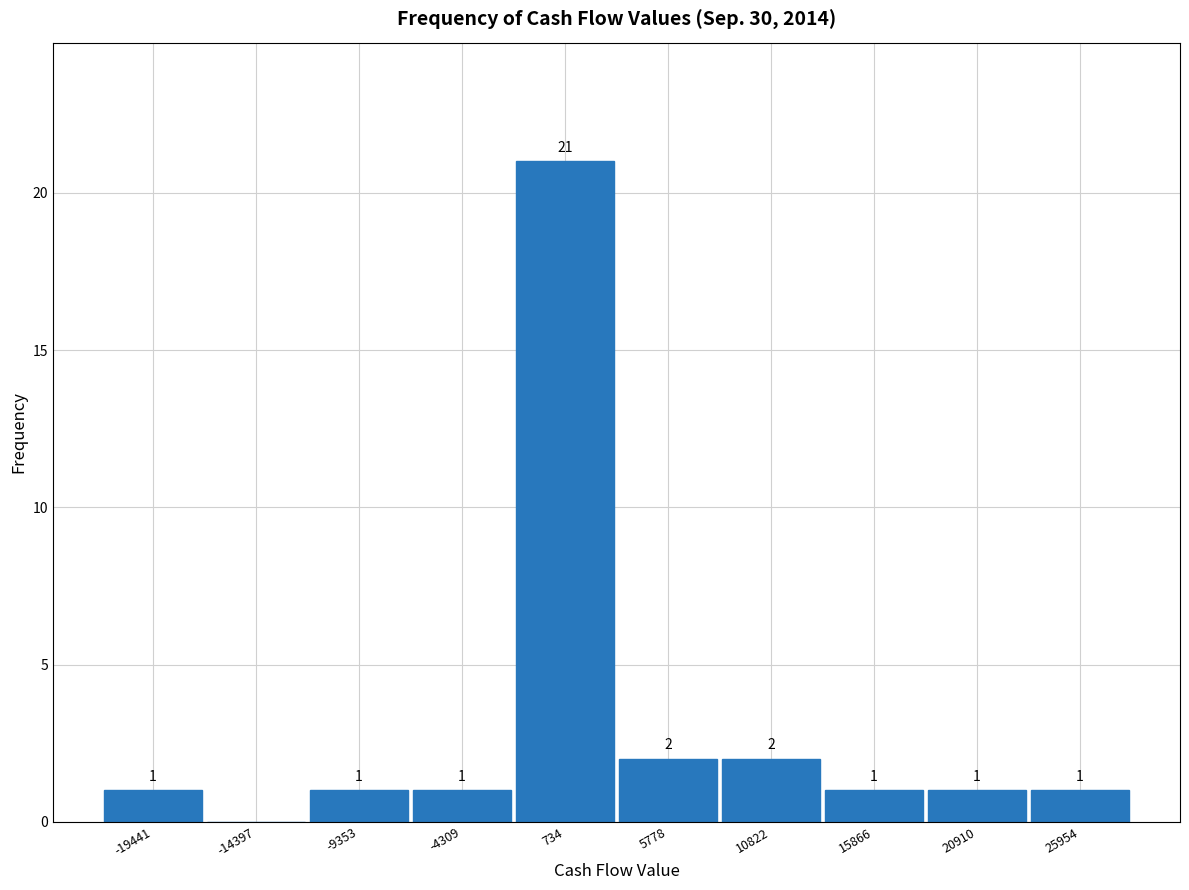

Which range on the x-axis has the tallest bar?

-2000 to 3000